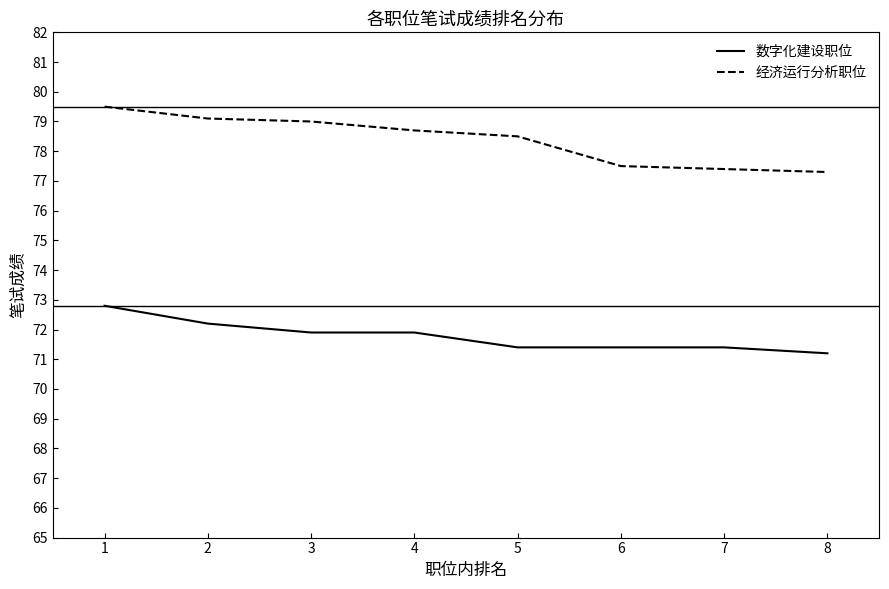

Rank the series by their maximum value, from highest to lowest.

经济运行分析职位, 数字化建设职位